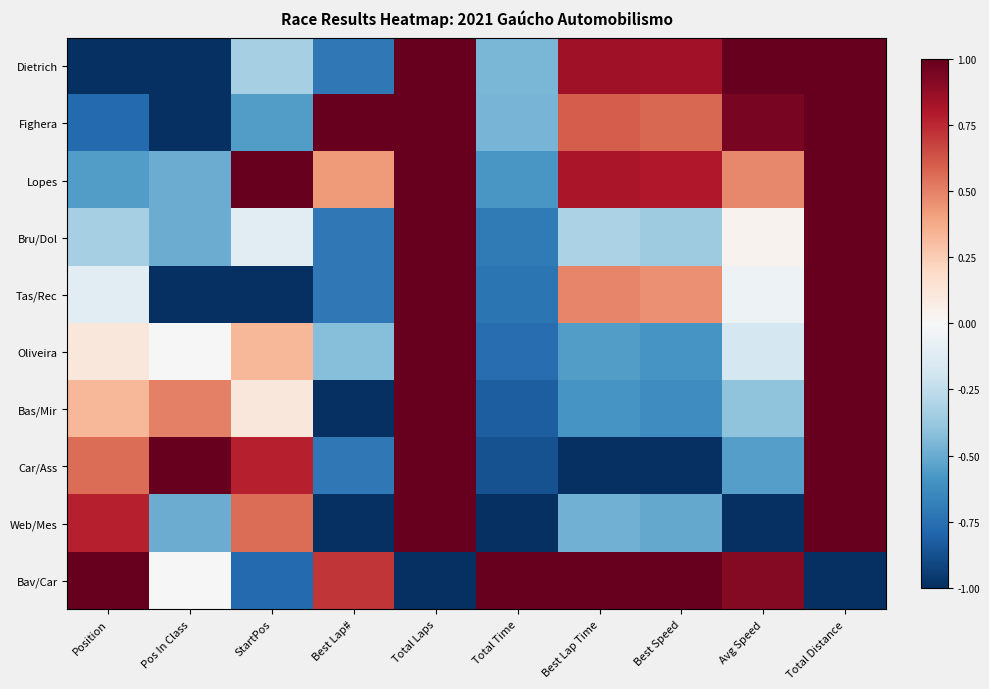

List the series in order of their peak value, lowest first.

Dietrich, Fighera, Lopes, Bru/Dol, Tas/Rec, Oliveira, Bas/Mir, Car/Ass, Web/Mes, Bav/Car